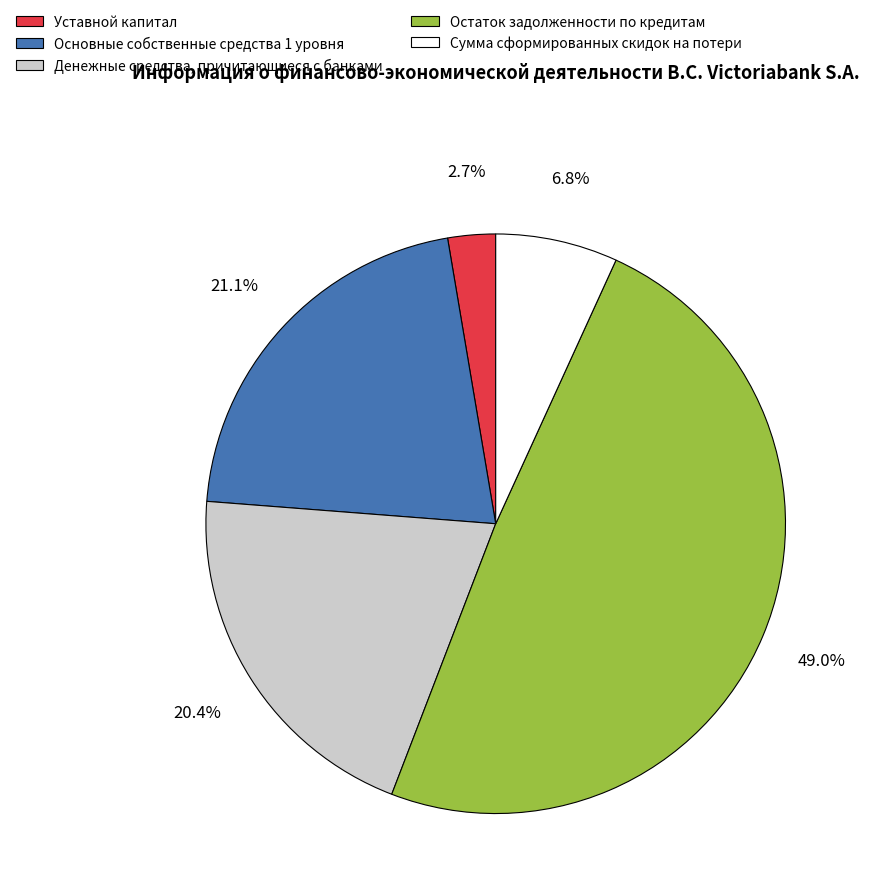

What percentage do Остаток задолженности по кредитам and Уставной капитал together represent?

51.7%